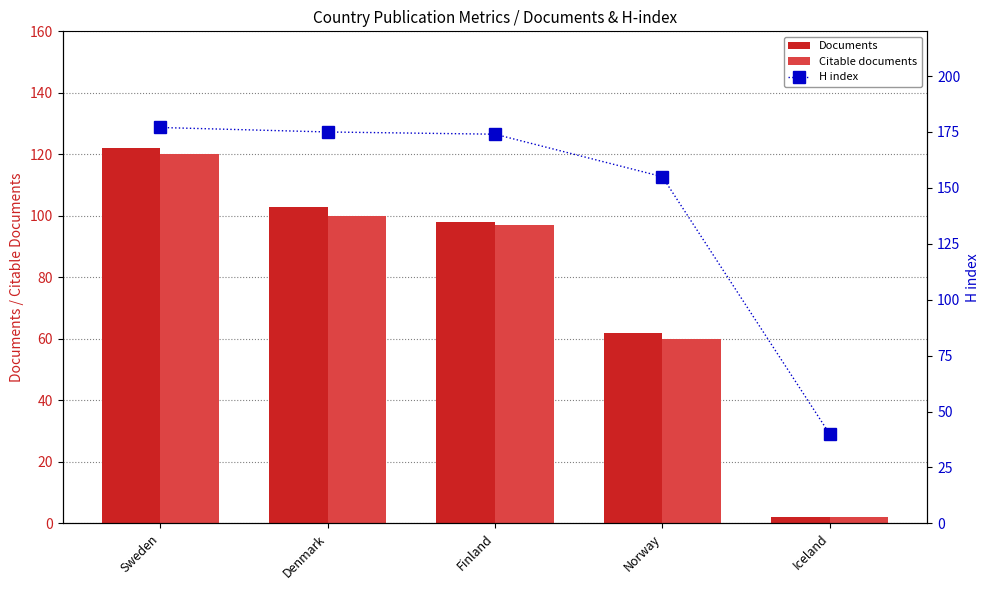

How many groups of bars are there?

5